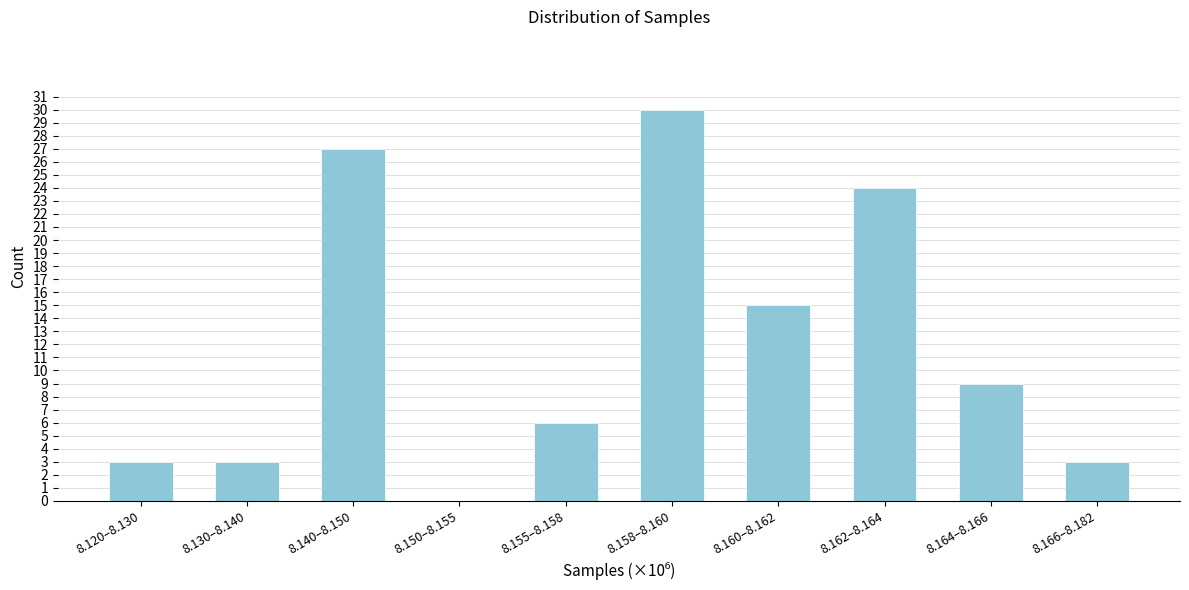

Reading right to left, extract all data points from this chart.

8.166–8.182=3	8.164–8.166=9	8.162–8.164=24	8.160–8.162=15	8.158–8.160=30	8.155–8.158=6	8.150–8.155=0	8.140–8.150=27	8.130–8.140=3	8.120–8.130=3